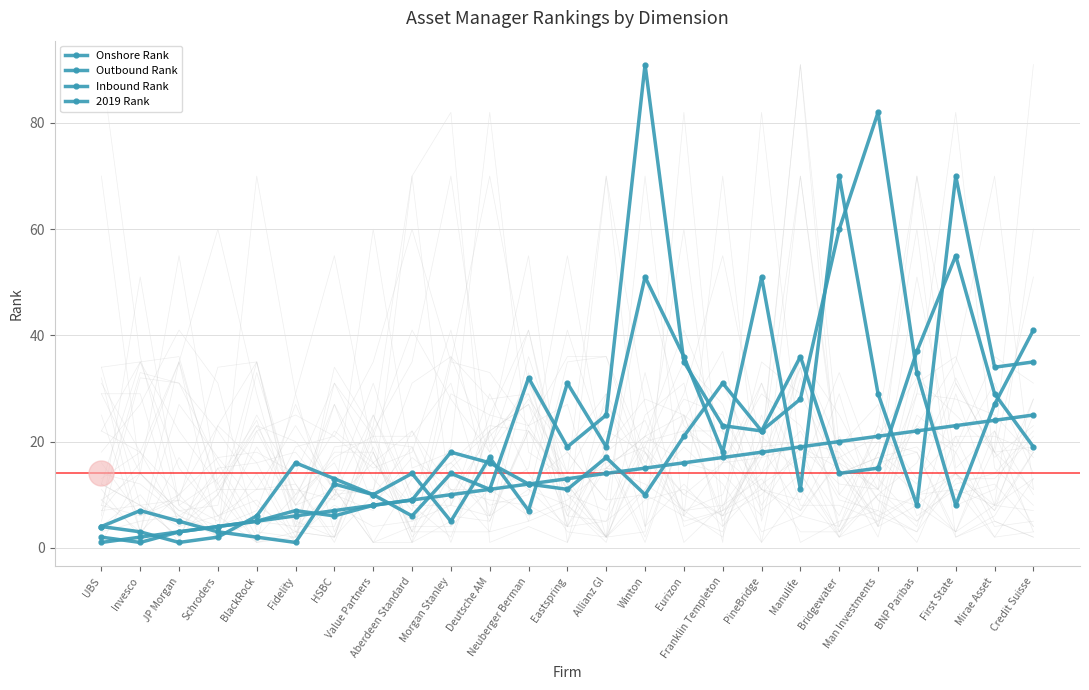

At which category is the sum across all series the highest?

Winton